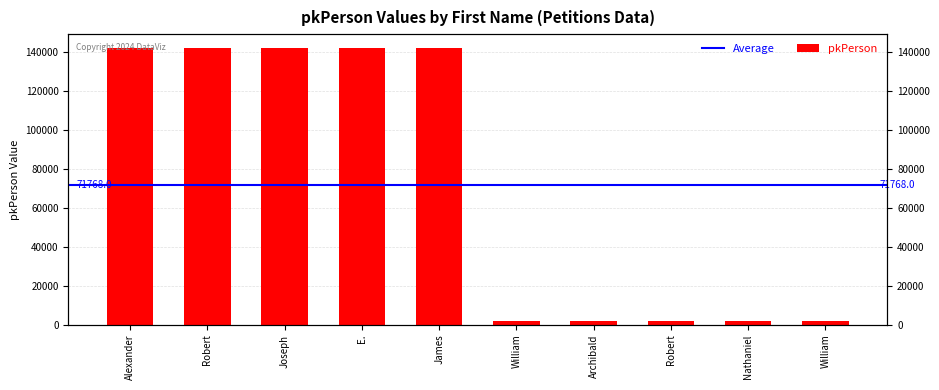

How many data points are less than 141824?

5